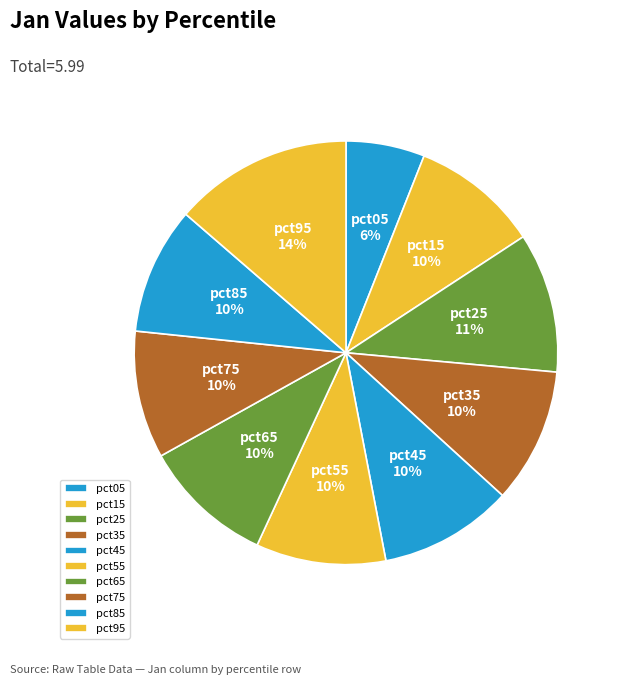

Is there any slice that represents more than half of the pie?

No